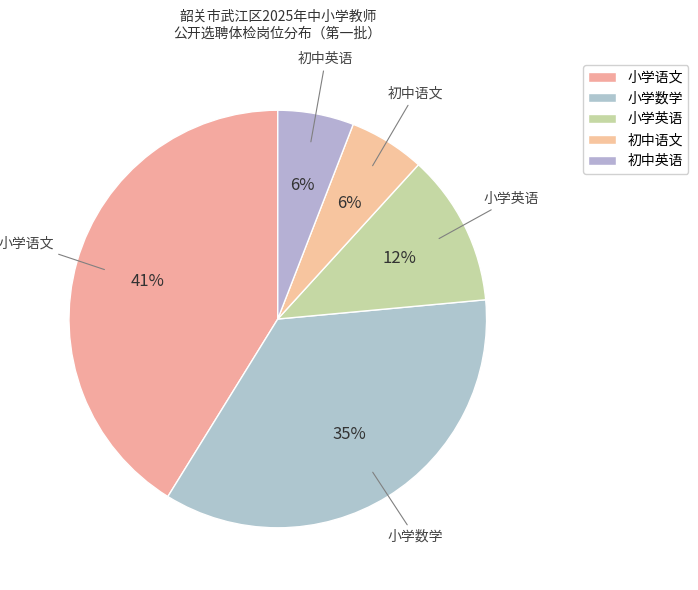

How many segments does this pie chart have?

5